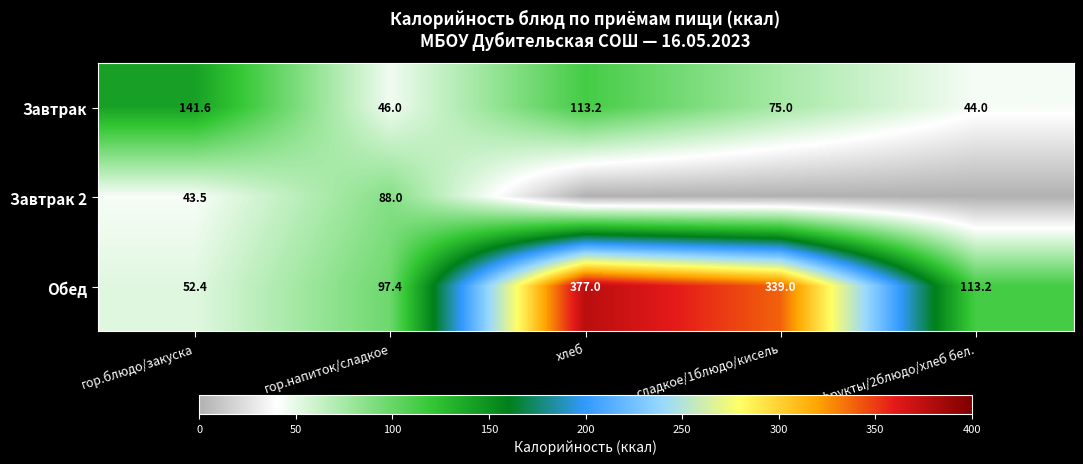

What is the difference between the highest and lowest values at гор.блюдо/закуска?

98.1